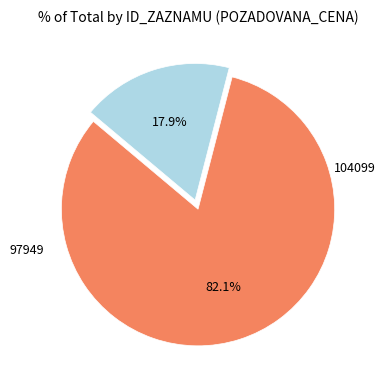

Is there any slice that represents more than half of the pie?

Yes